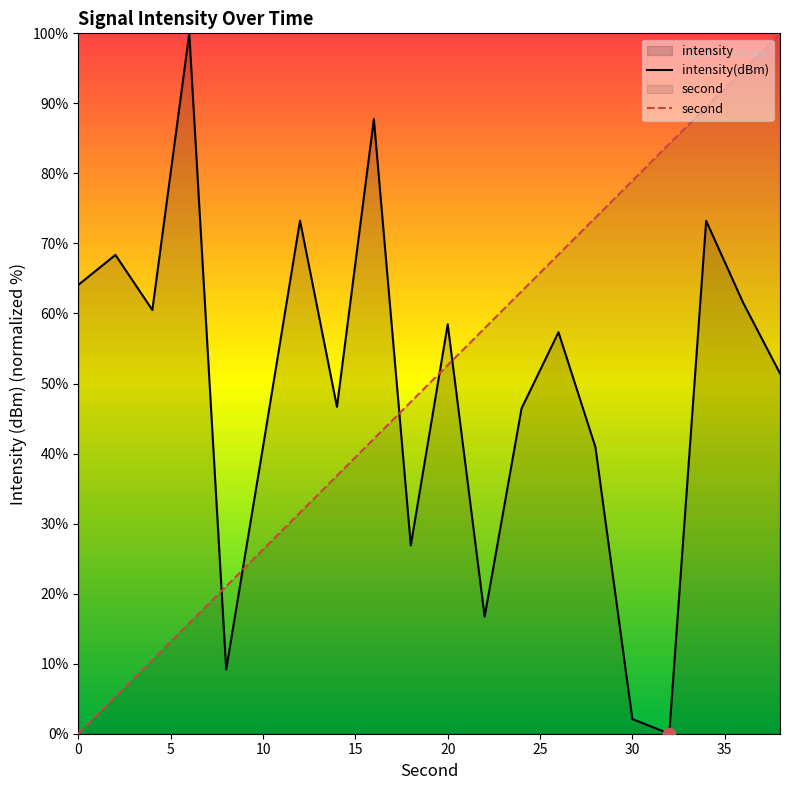

What is the maximum value shown in the chart?

100.0